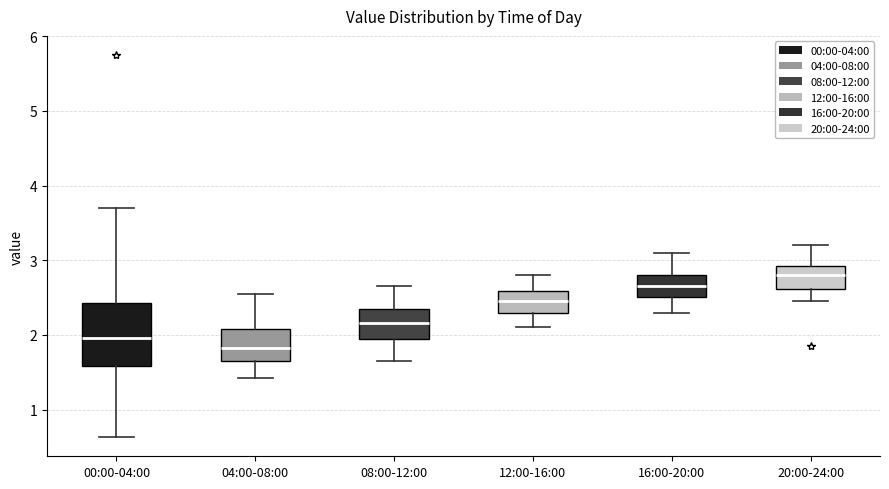

Which box has the highest median line?

20:00-24:00